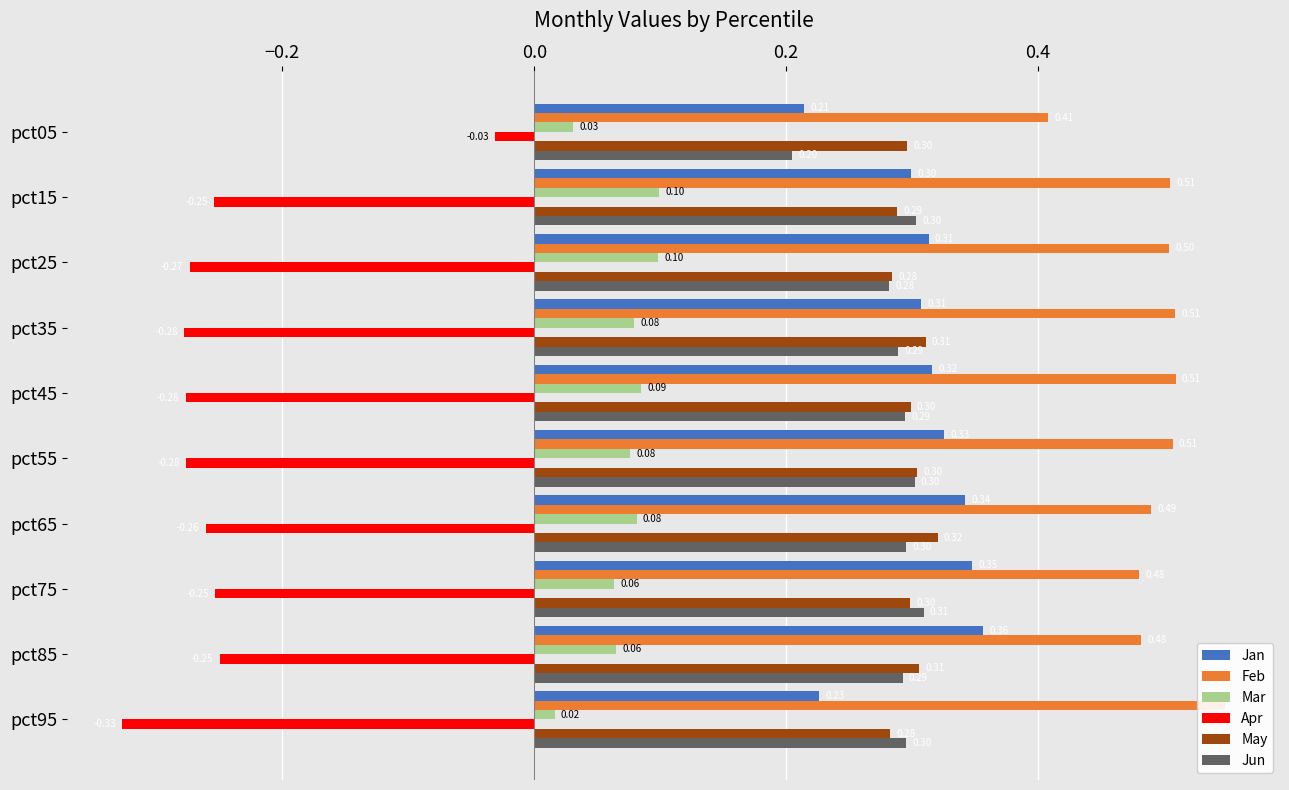

Between pct35 and pct65, which is larger?

pct65